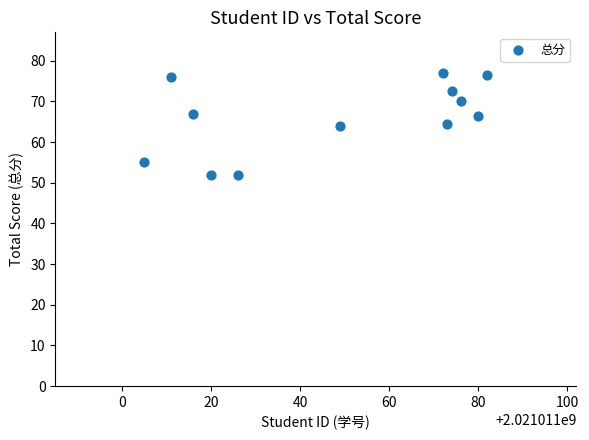

What is the range of X values (max minus min)?

77.0